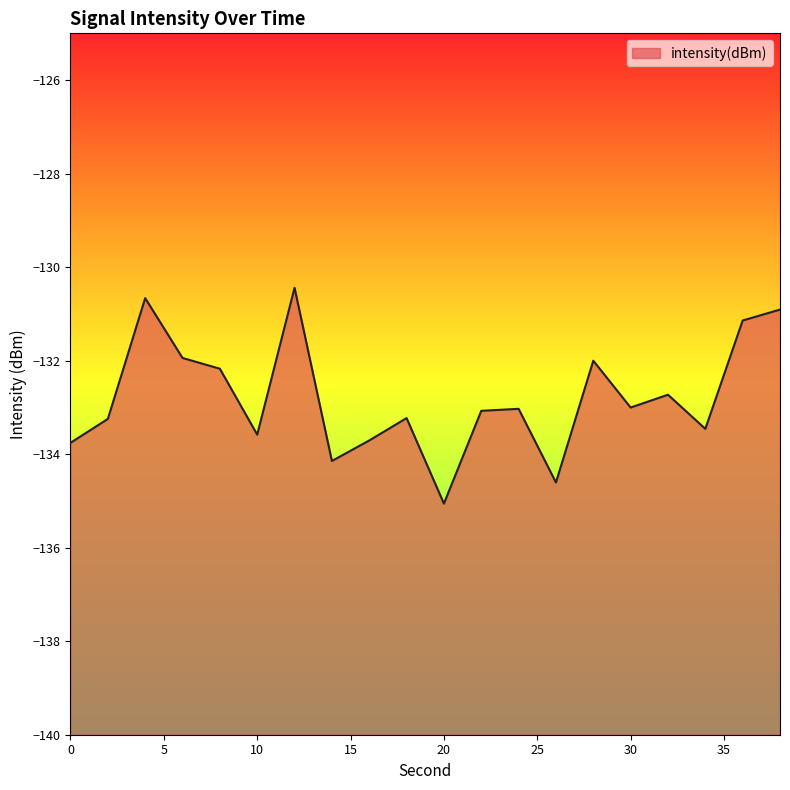

At which category does the data reach its first local peak?

4